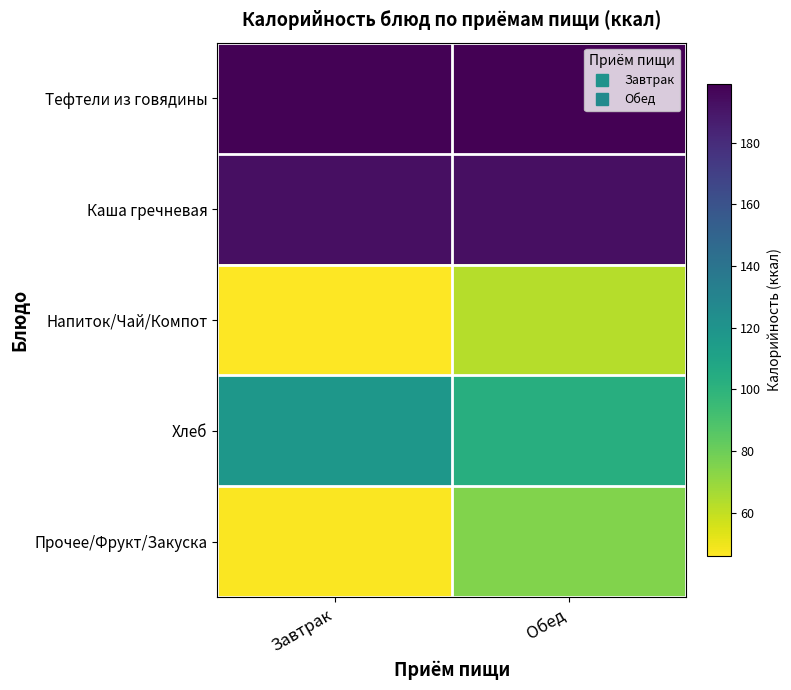

At how many categories does at least one series exceed 169?

2